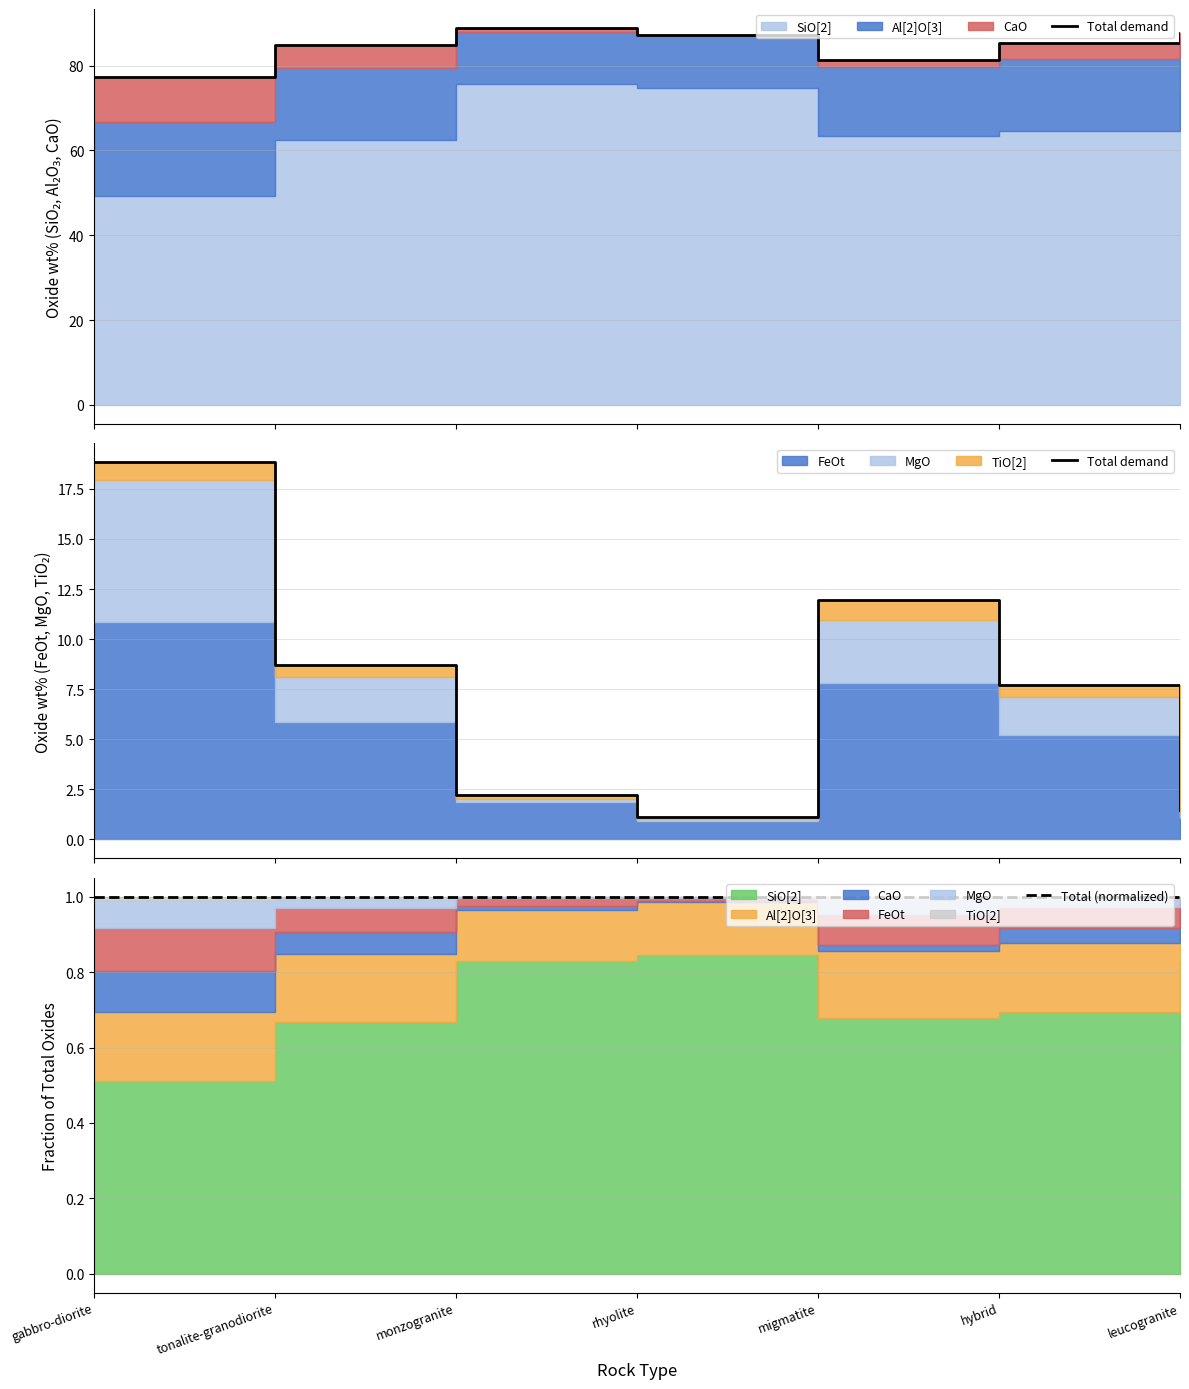

At how many categories does at least one series exceed 7?

4